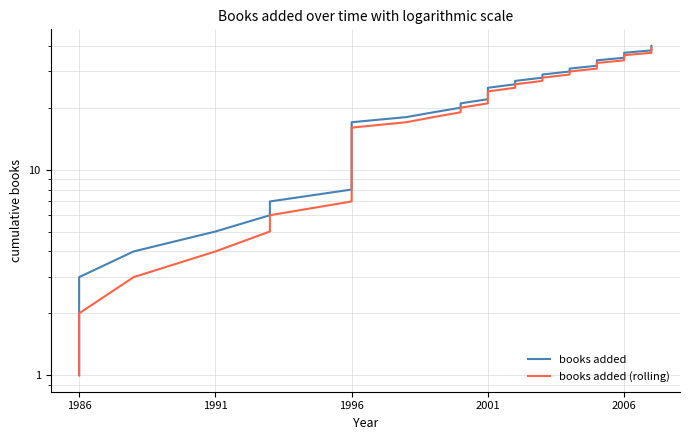

How many lines are shown in the chart?

2